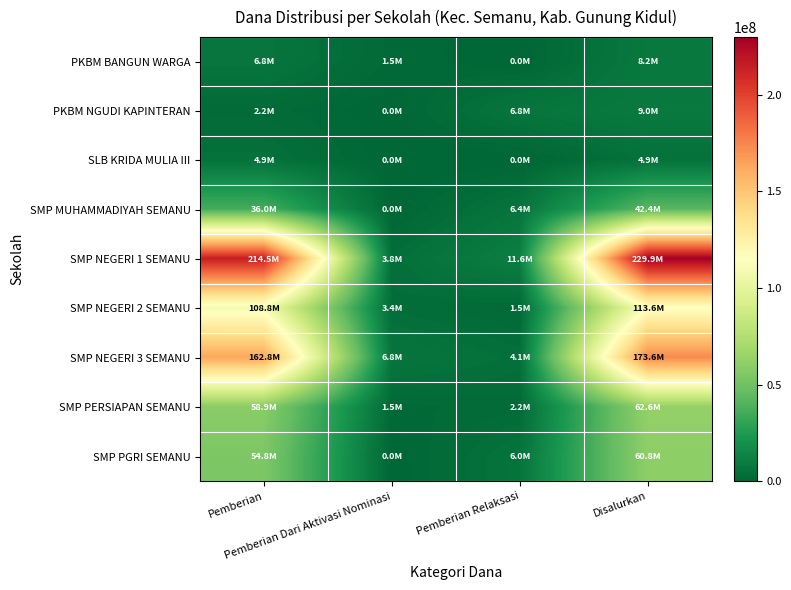

Is the value of SMP PERSIAPAN SEMANU at Pemberian greater than the value of SMP NEGERI 3 SEMANU at Disalurkan?

No